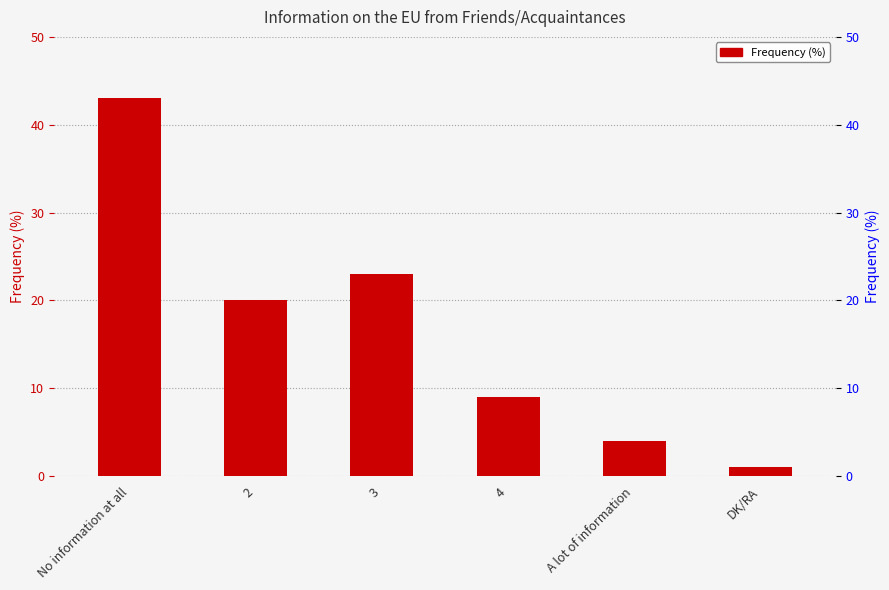

Is it true that the value at No information at all is 43?

True